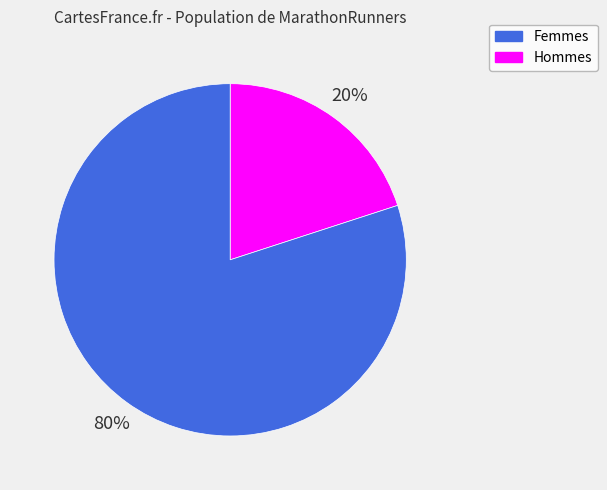

Is there any slice that represents more than half of the pie?

Yes